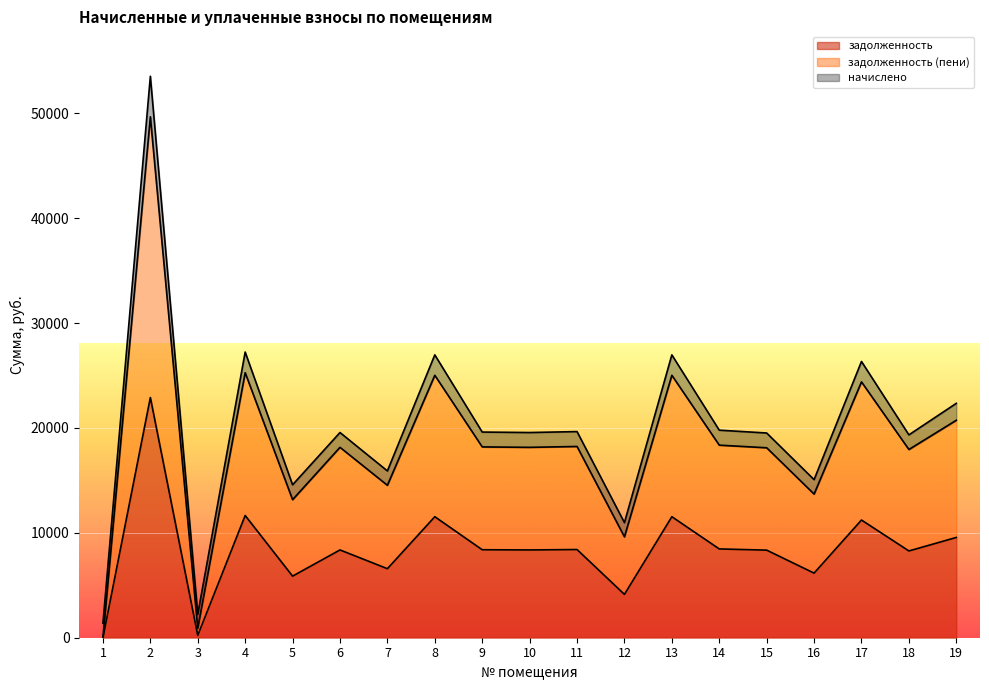

What is the sum of all задолженность values?

160029.9